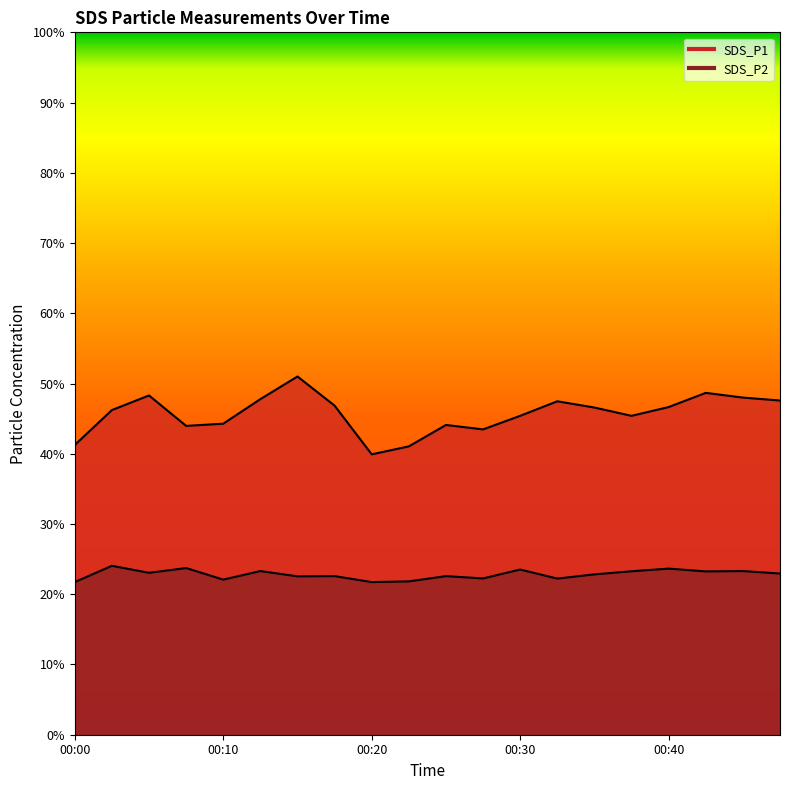

Is it true that SDS_P1 equals 23.0 at 00:48?

False